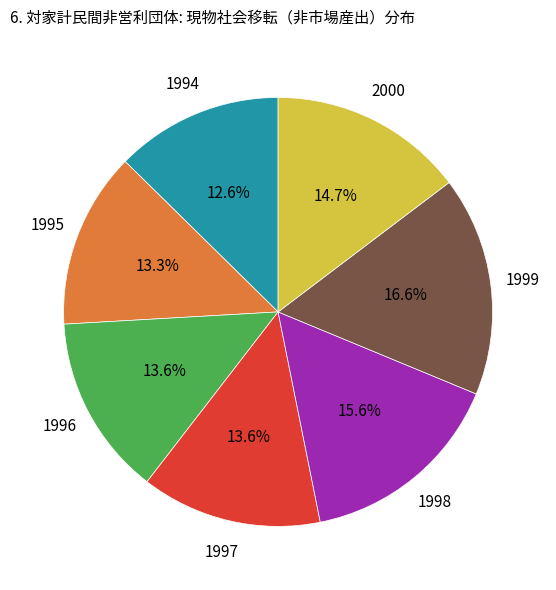

Is there any slice that represents more than half of the pie?

No